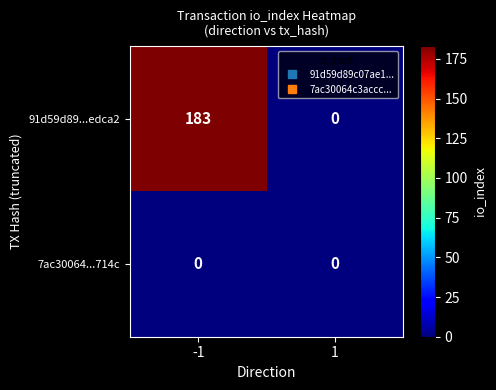

How many series are shown in this chart?

2